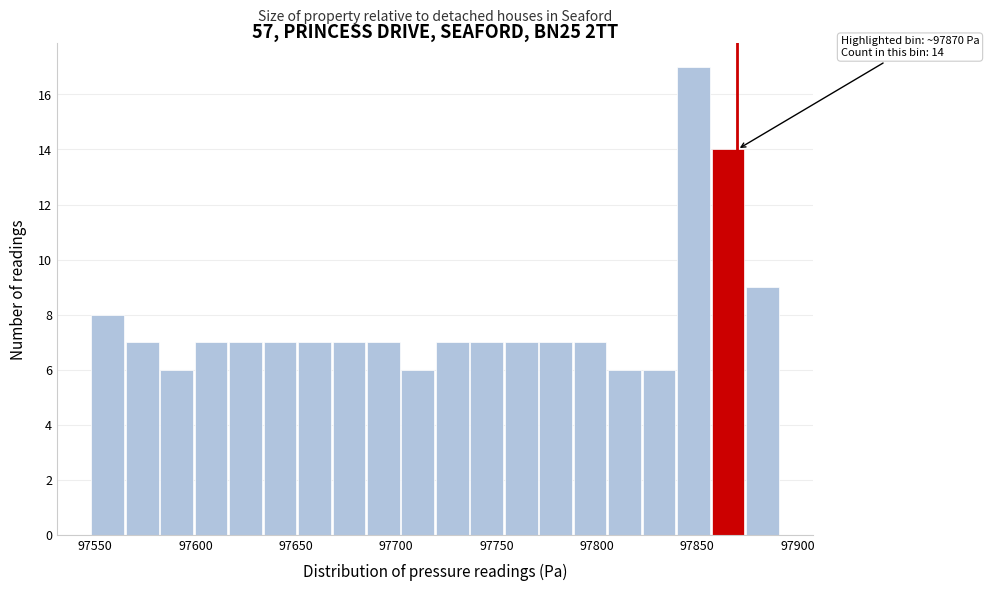

Around what value on the x-axis is the tallest bar? Give the approximate position of its centre, as read against the axis.

97850